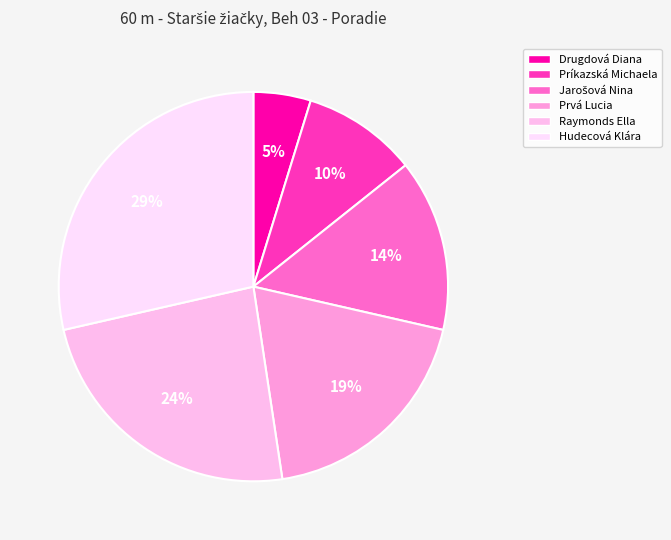

Count the number of slices in the pie.

6